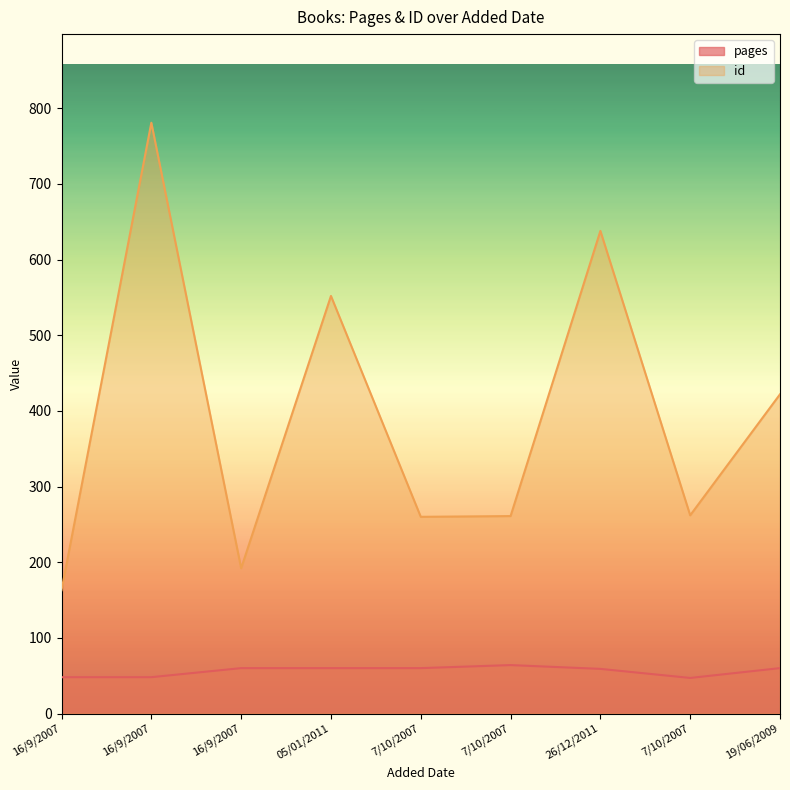

Reading left to right, what are all the values shown in this chart?

pages: 16/9/2007=48	16/9/2007=48	16/9/2007=60	05/01/2011=60	7/10/2007=60	7/10/2007=64	26/12/2011=59	7/10/2007=47	19/06/2009=60
id: 16/9/2007=163	16/9/2007=781	16/9/2007=192	05/01/2011=552	7/10/2007=260	7/10/2007=261	26/12/2011=638	7/10/2007=262	19/06/2009=422